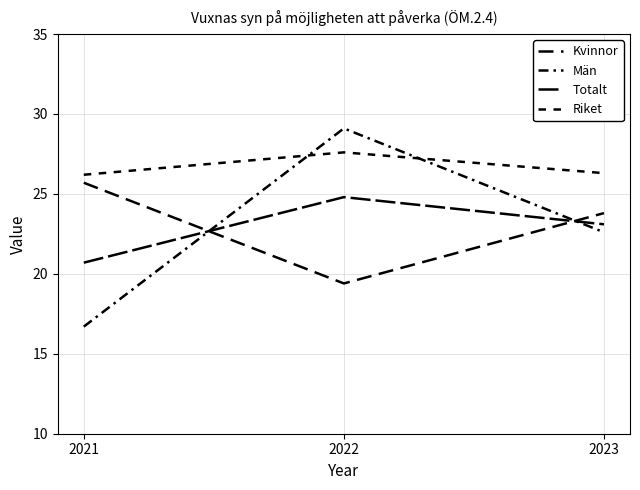

Between 2021 and 2023, which series saw the biggest shift?

Män